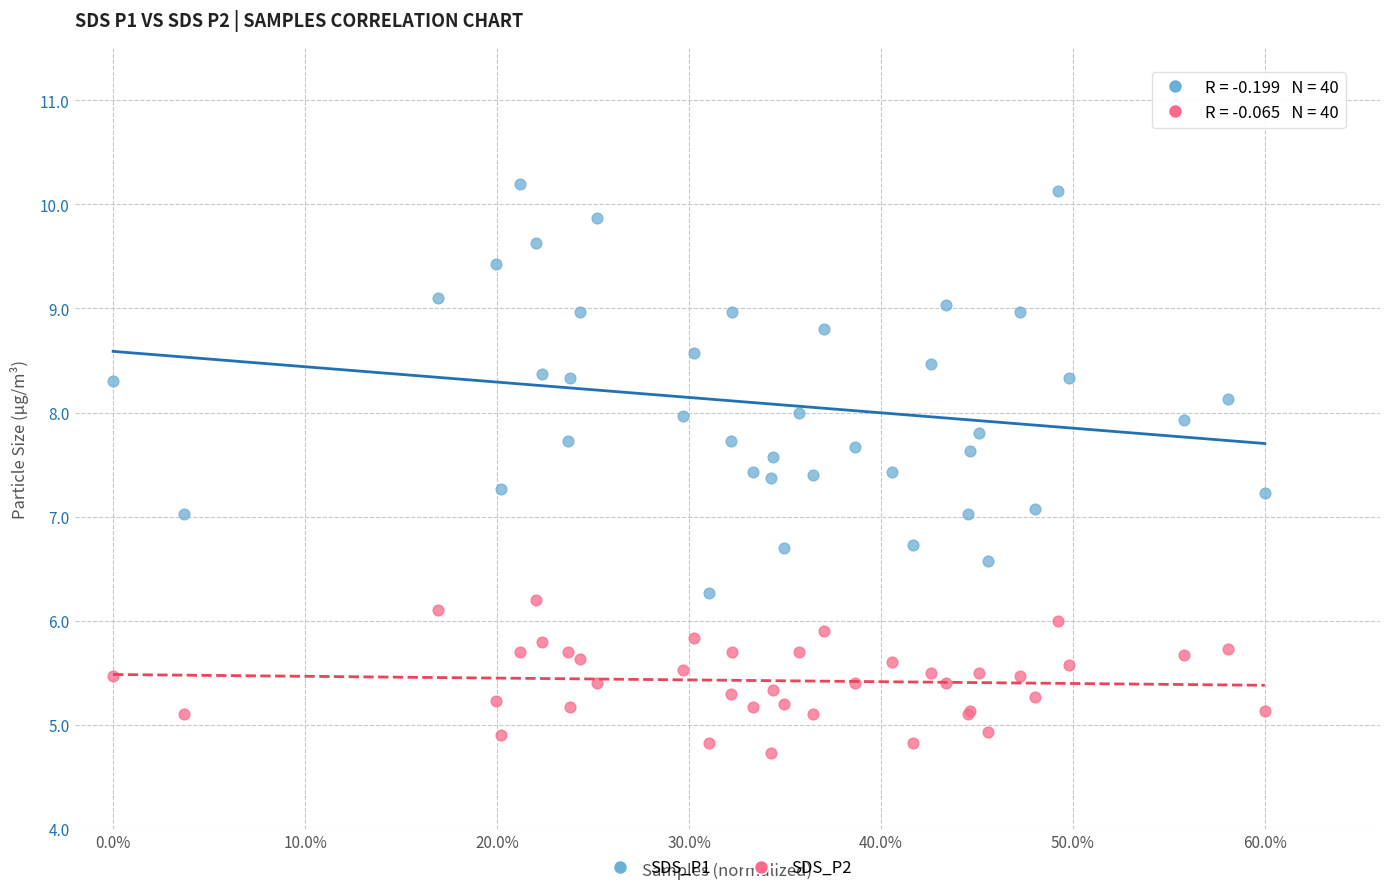

Which series has the widest spread of Y values?

SDS_P1